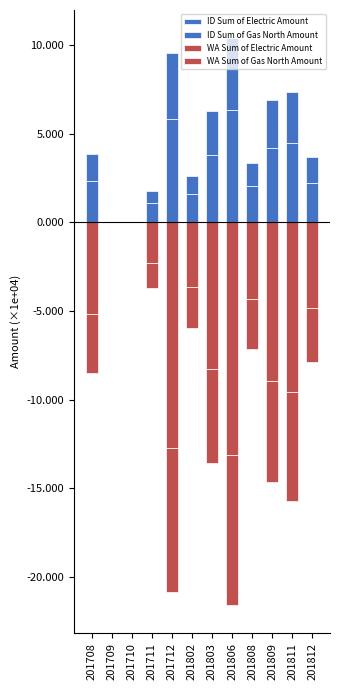

Reading left to right, extract all data points from this chart.

ID Sum of Electric Amount: 201708=23449.7	201709=0.0	201710=0.0	201711=10904.0	201712=58254.7	201802=15795.7	201803=38233.6	201806=63196.2	201808=20405.7	201809=42149.6	201811=44587.0	201812=22406.1
ID Sum of Gas North Amount: 201708=14905.7	201709=0.0	201710=0.0	201711=6931.0	201712=37029.2	201802=10149.1	201803=24565.9	201806=40604.9	201808=13111.1	201809=27082.1	201811=28648.1	201812=14396.4
WA Sum of Electric Amount: 201708=-51908.2	201709=0.0	201710=0.0	201711=-22783.1	201712=-127565.7	201802=-36303.8	201803=-82757.9	201806=-131462.3	201808=-43527.7	201809=-89324.1	201811=-95719.9	201812=-48169.4
WA Sum of Gas North Amount: 201708=-32995.1	201709=0.0	201710=0.0	201711=-14481.9	201712=-81086.4	201802=-23326.0	201803=-53173.8	201806=-84467.4	201808=-27967.5	201809=-57392.7	201811=-61502.1	201812=-30949.9